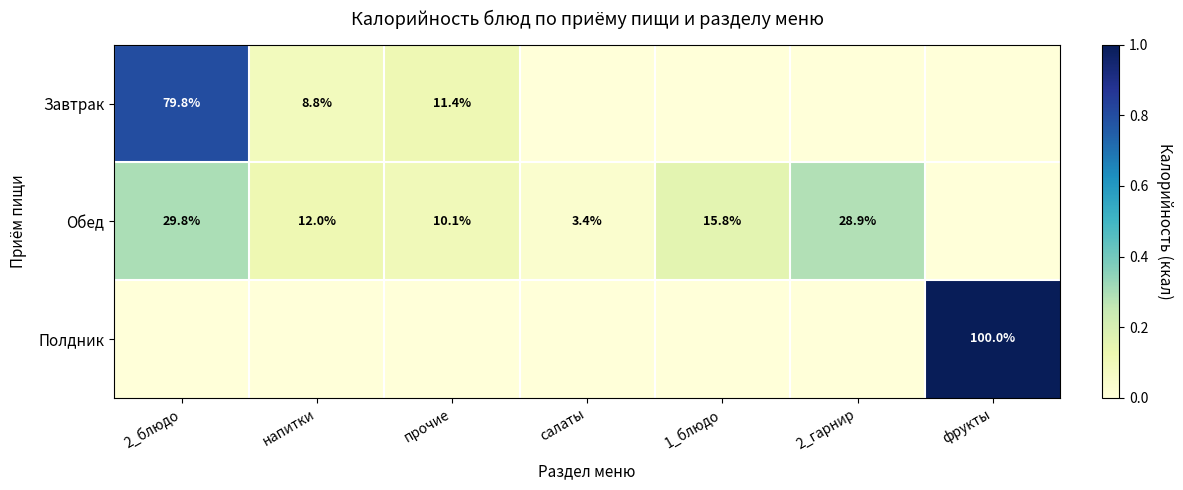

True or false: Обед has a value of 15.8 at 1_блюдо.

True